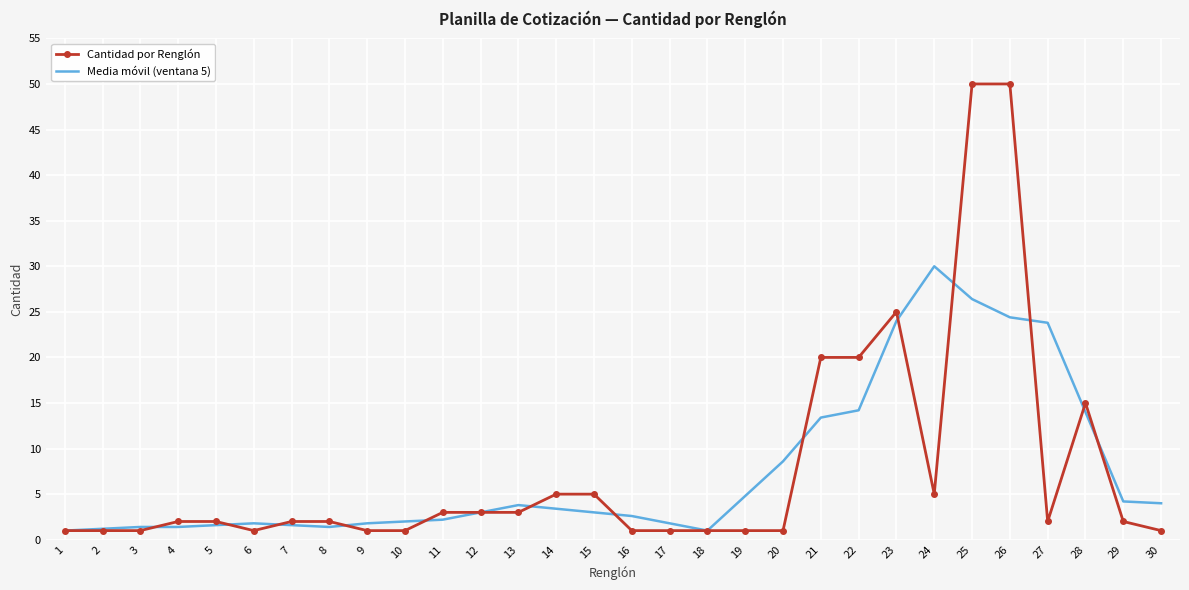

At 30, list the series in order from largest to smallest.

Media móvil (ventana 5), Cantidad por Renglón